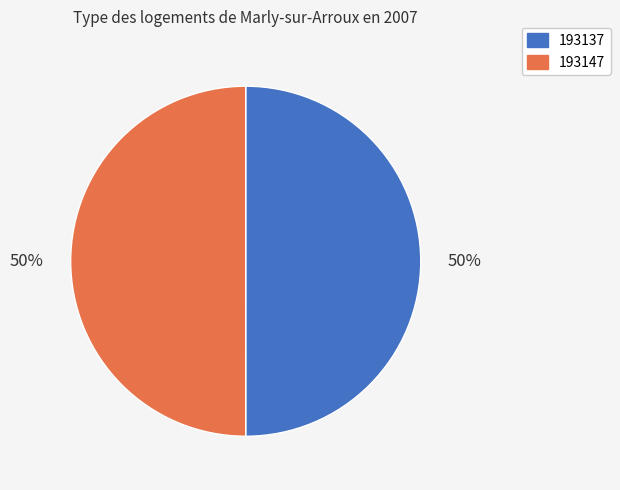

The 193137 slice represents 61% of the pie. True or false?

False